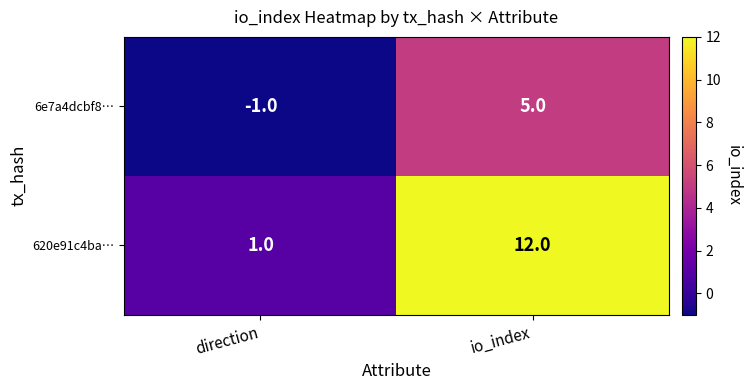

What is the difference between the 6e7a4dcbf8… values at direction and io_index?

6